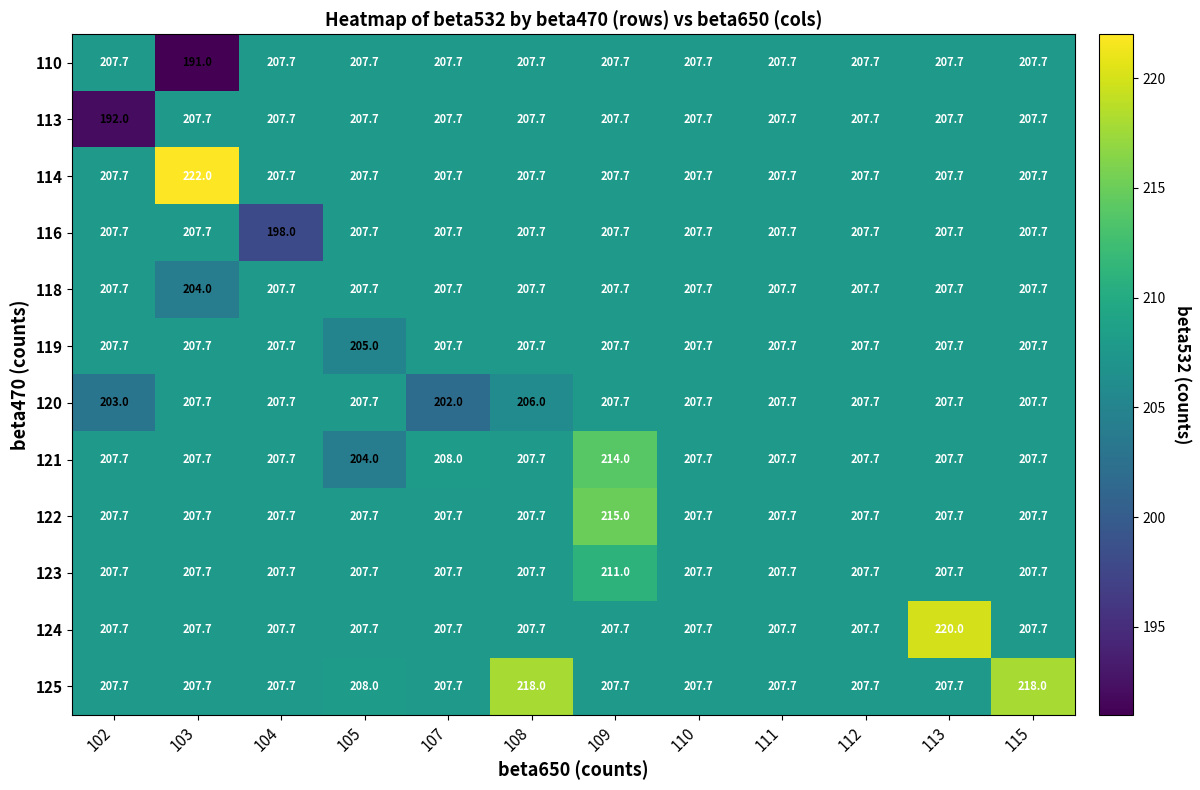

At how many categories does at least one series exceed 221?

1